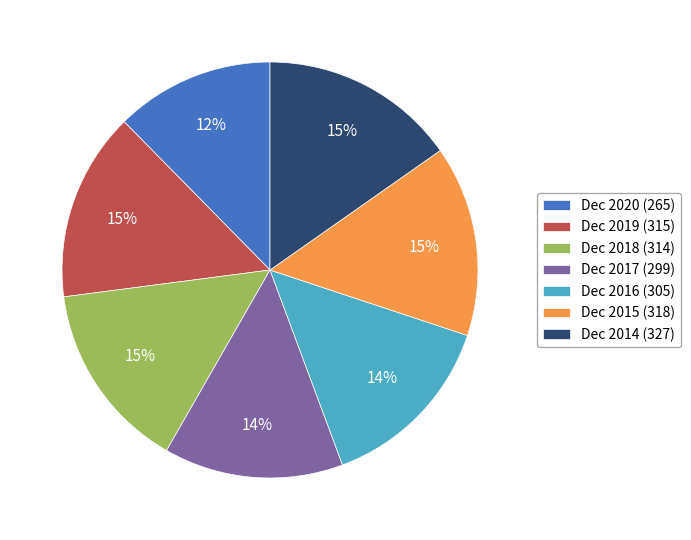

To the nearest percent, what is the average slice percentage?

14%